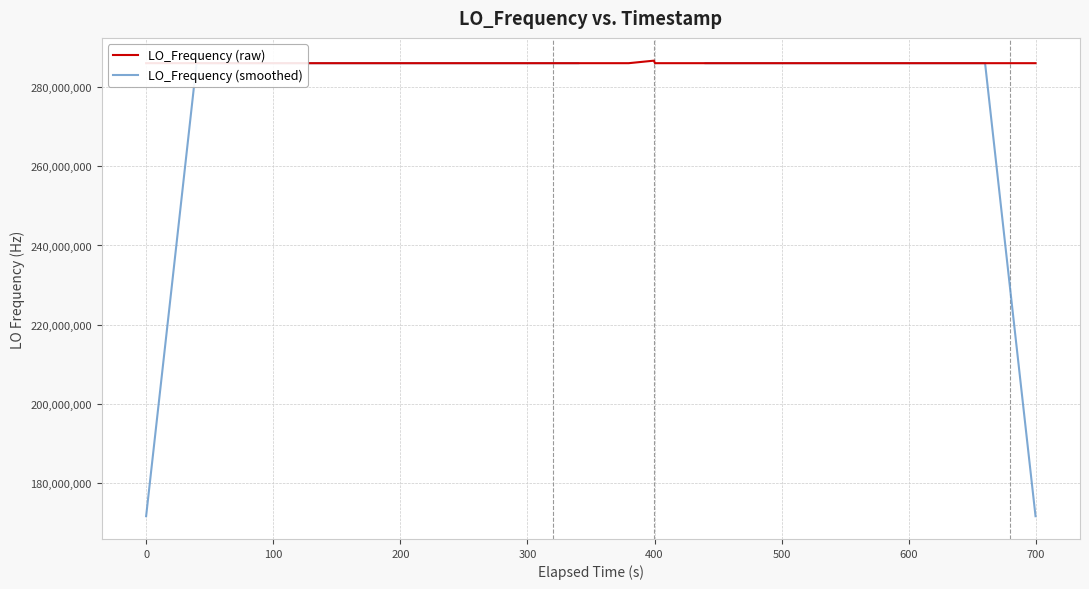

True or false: LO_Frequency (smoothed) has more than 2 interior local peaks.

True